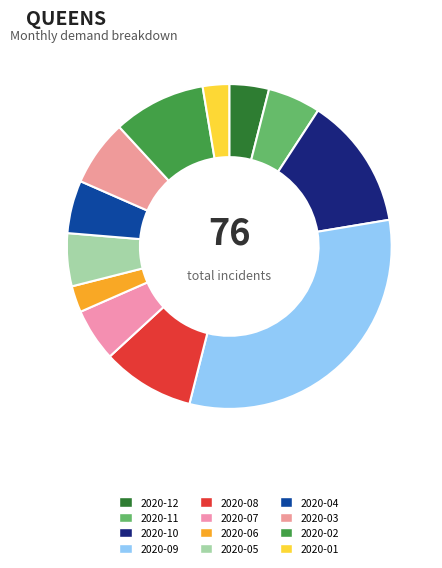

Is there a majority slice in this chart?

No